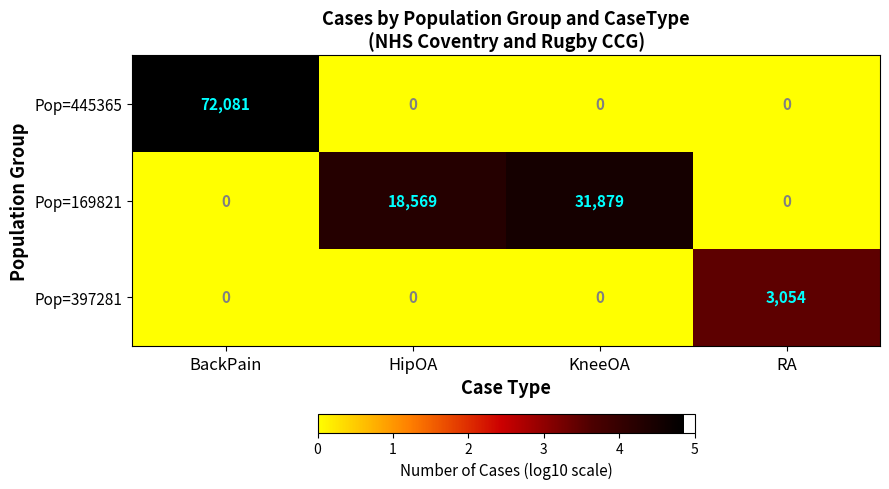

Is it true that Pop=445365 equals 0 at RA?

True